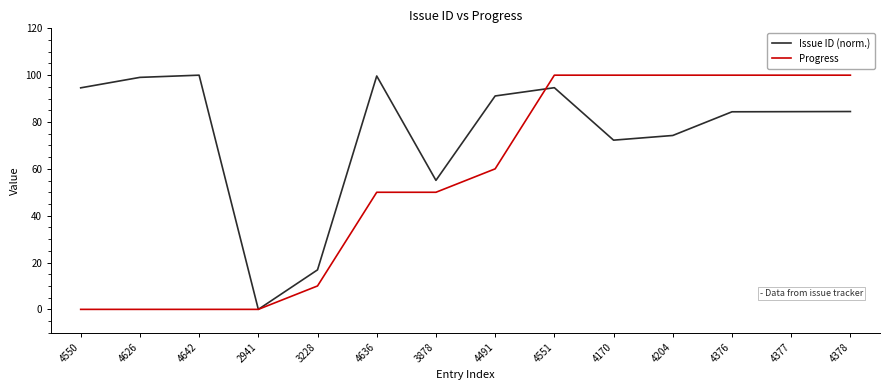

True or false: Progress and Issue ID (norm.) intersect in this chart.

True